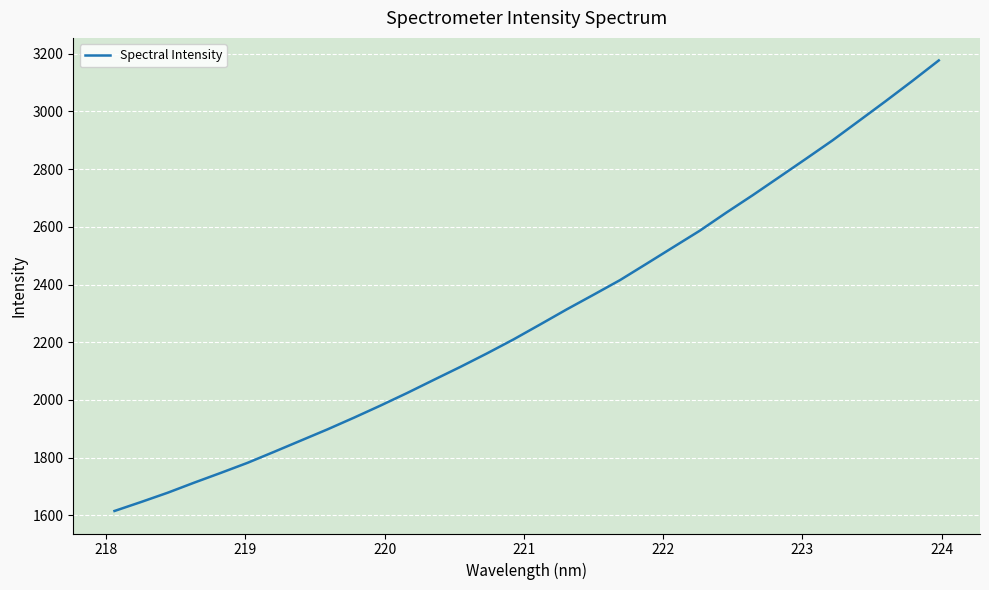

What is the difference between the maximum and minimum values?

1561.6